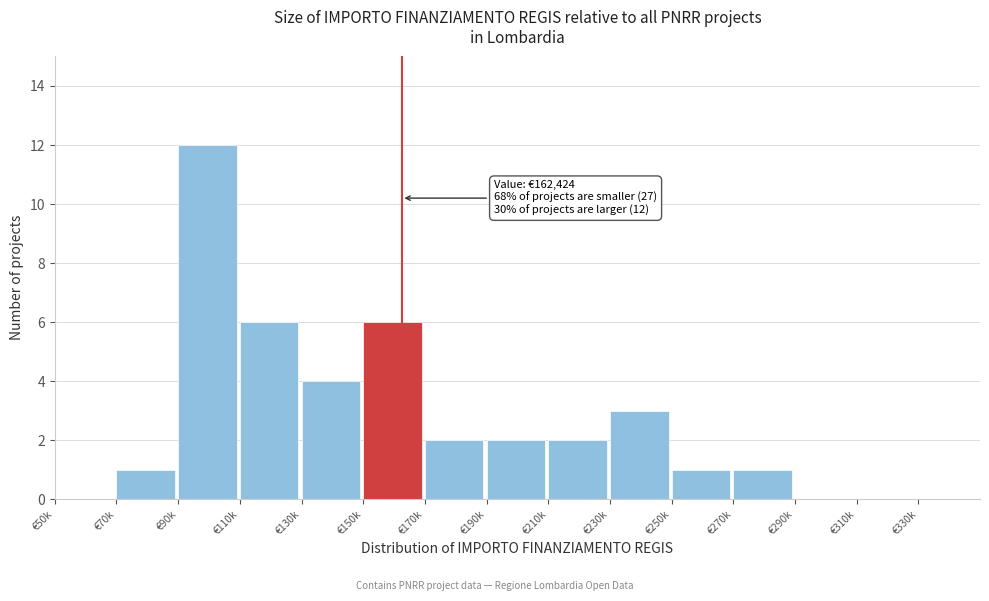

Reading right to left, list all the values displayed in this chart.

€330k=0	€310k=0	€290k=0	€270k=1	€250k=1	€230k=3	€210k=2	€190k=2	€170k=2	€150k=6	€130k=4	€110k=6	€90k=12	€70k=1	€50k=0